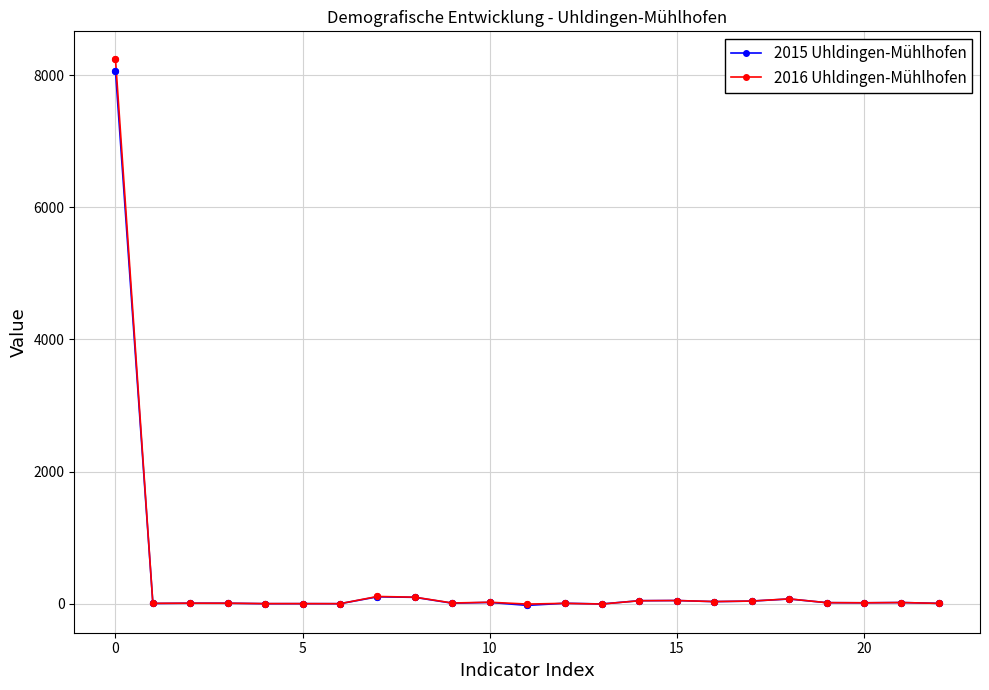

What are all the series names shown in the legend?

2015 Uhldingen-Mühlhofen, 2016 Uhldingen-Mühlhofen